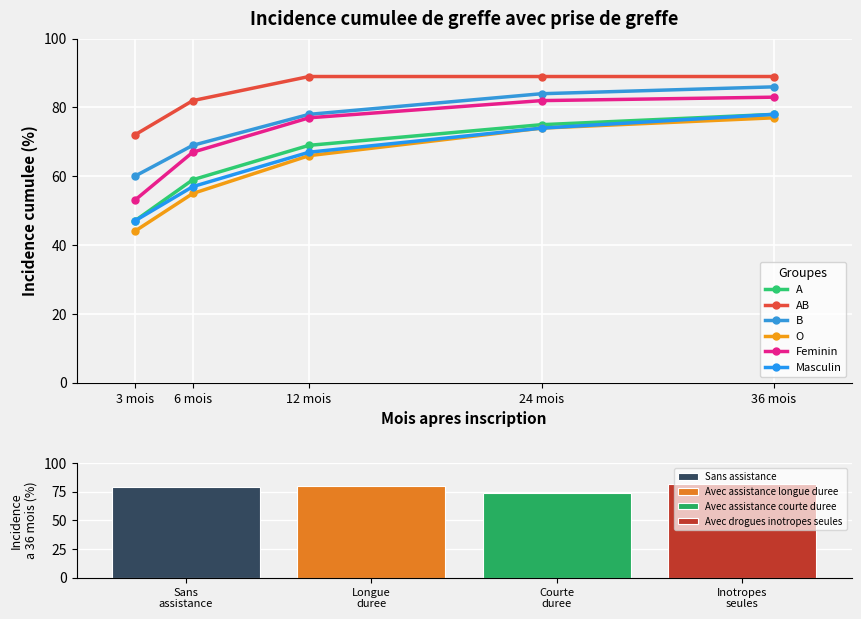

How many distinct data groups are displayed?

6